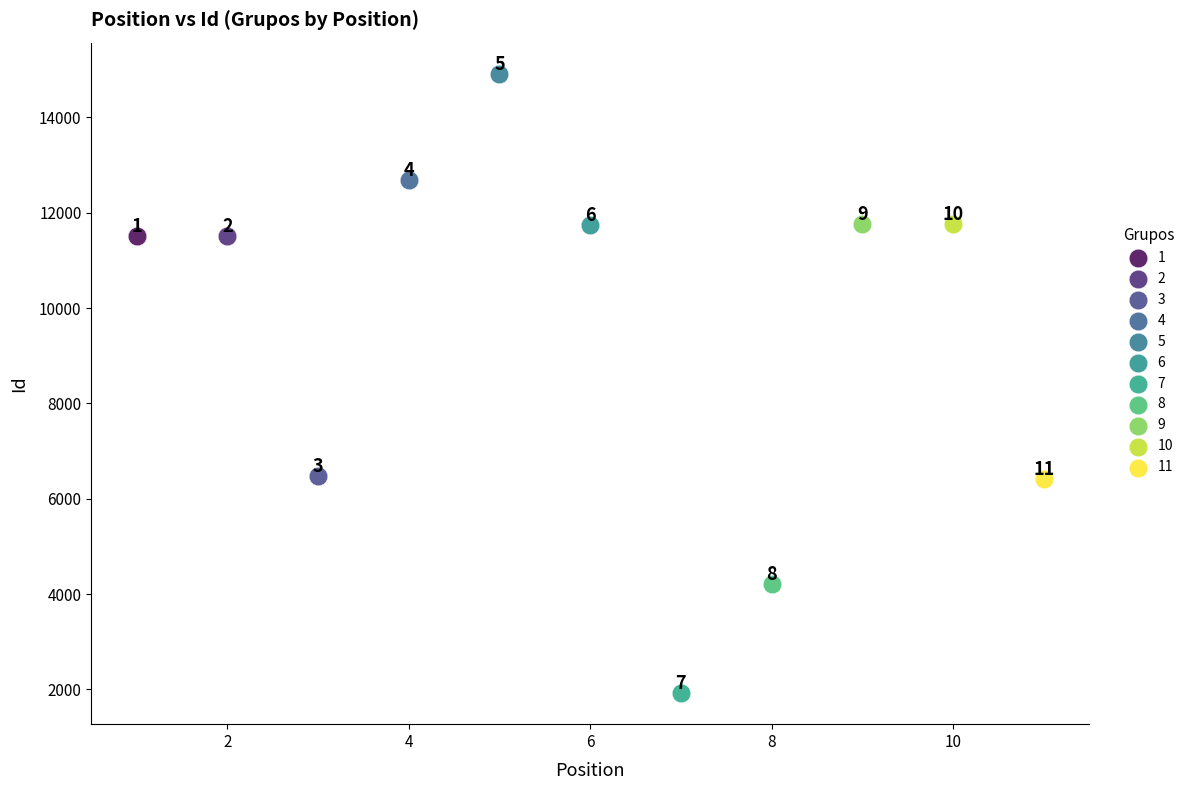

What are all the series names shown in the legend?

1, 2, 3, 4, 5, 6, 7, 8, 9, 10, 11